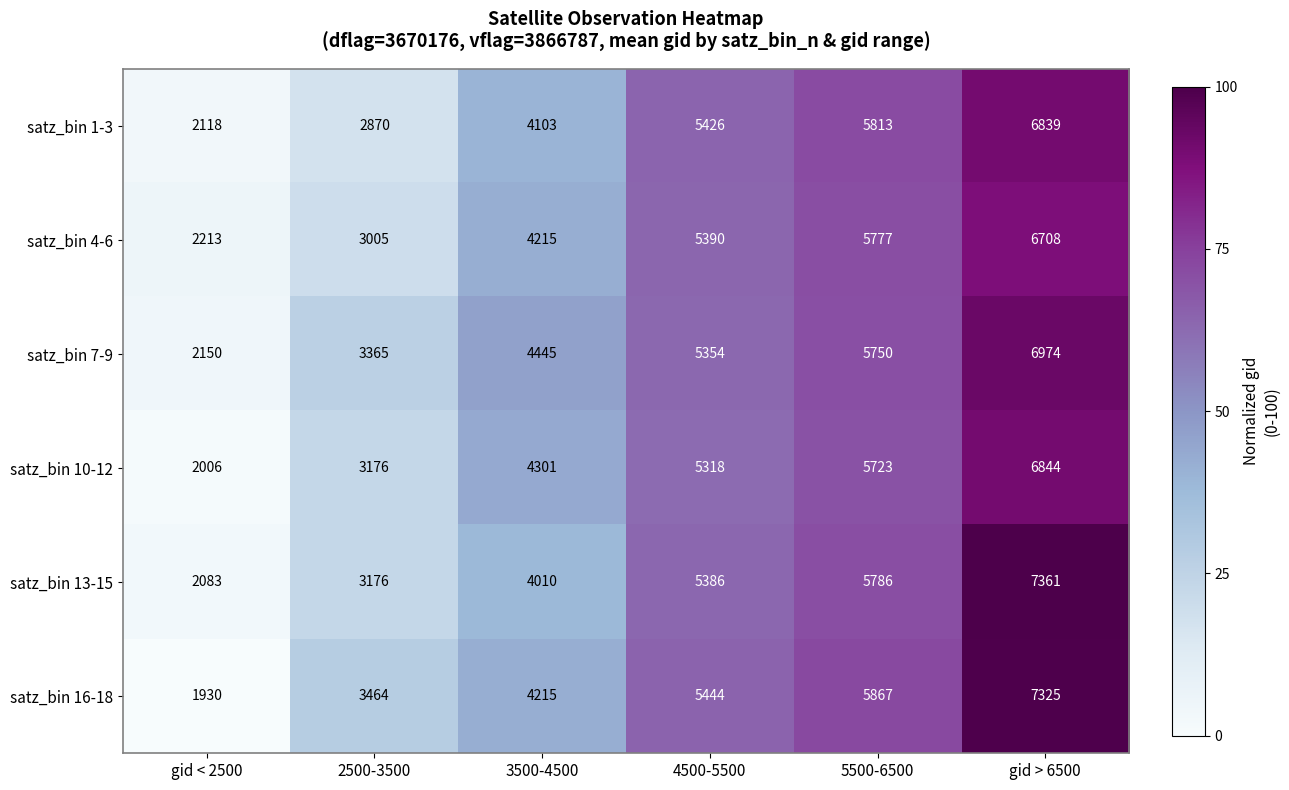

What is the approximate value of satz_bin 1-3 at 2500-3500?

2870